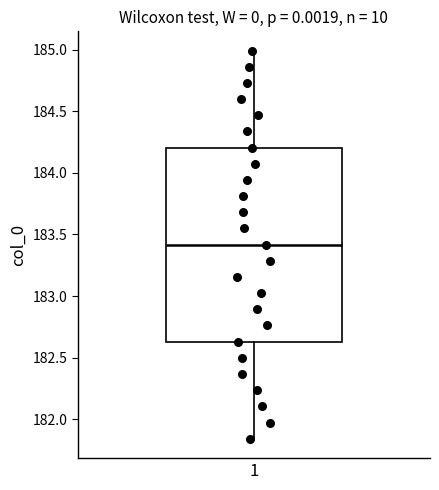

Transcribe this box plot: give where the median line is, the range the box spans, and where the two whiskers end, as read against the y-axis. The values are not printed on the chart, so give them approximately, as read against the axis.

median 183.40, box 182.65 to 184.20, whiskers 181.85 to 185.00